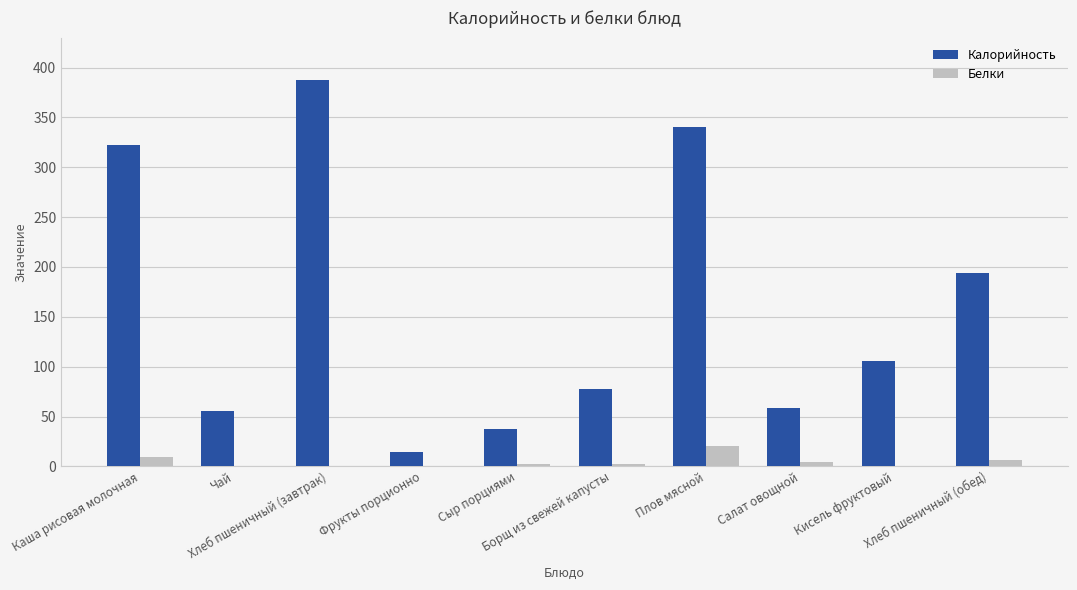

What is the maximum value shown in the chart?

387.2